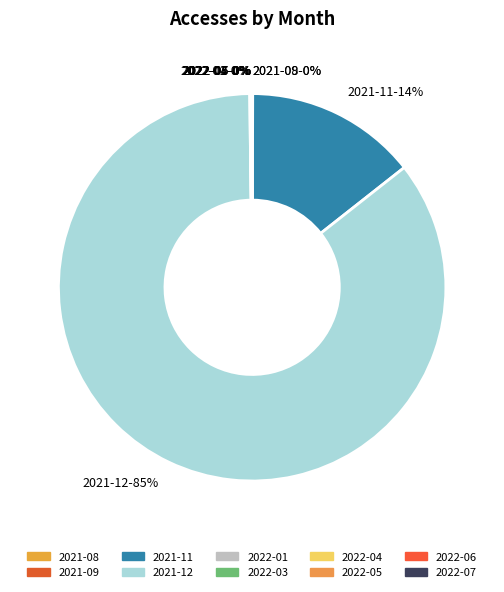

Which slice is the largest?

2021-12